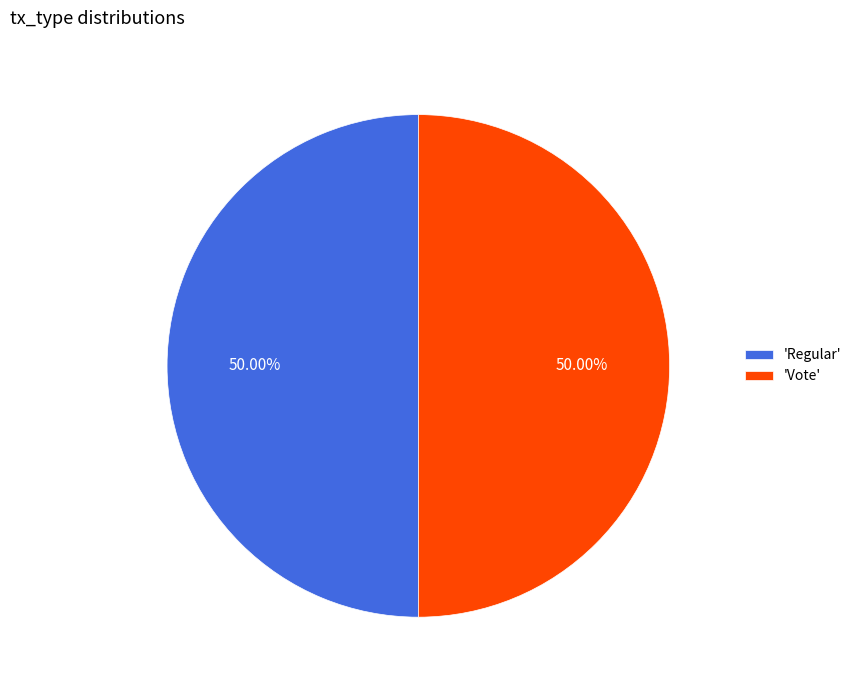

Is the sum of 'Vote' and 'Regular' greater than half?

Yes